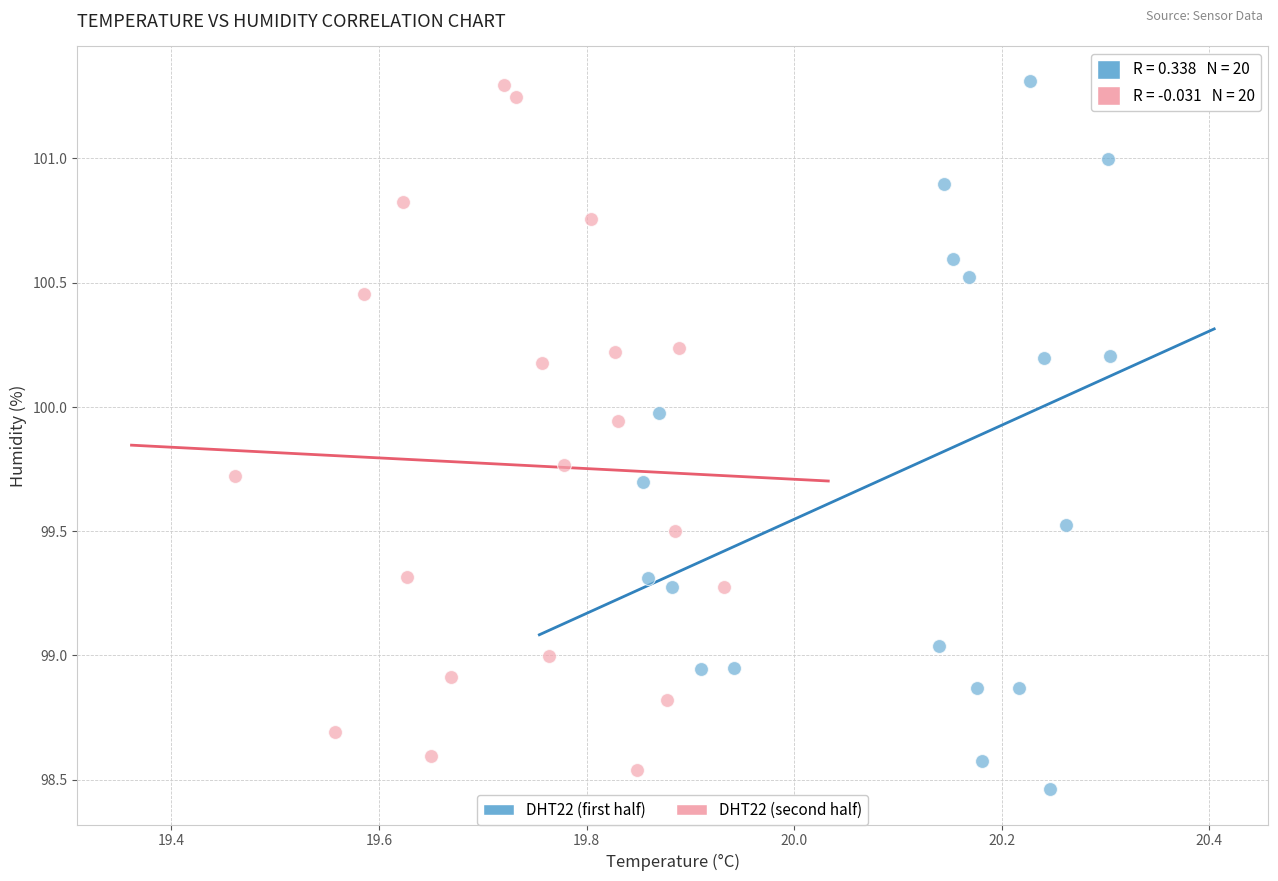

What are all the series names shown in the legend?

DHT22 (first half), DHT22 (second half)